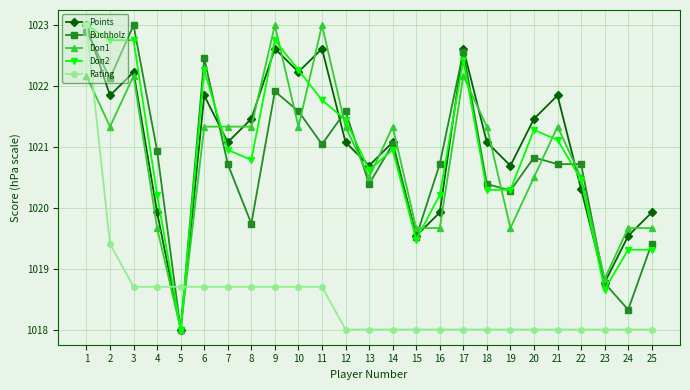

At which label does Doп2 reach its minimum?

5